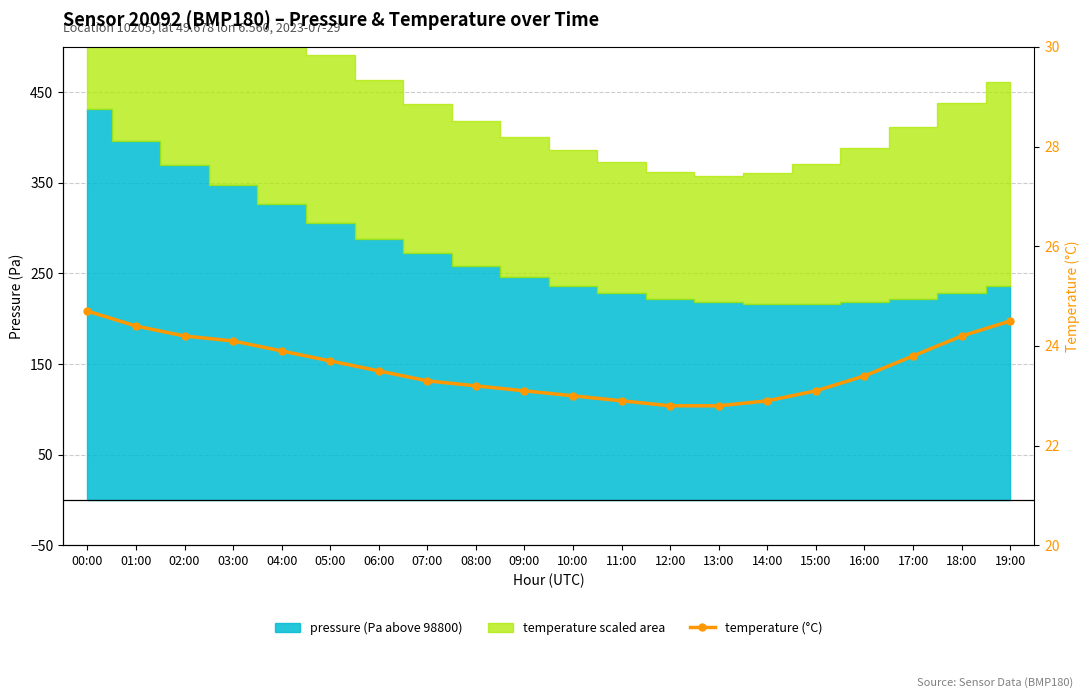

What is the difference between the second highest and second lowest values?

1.7